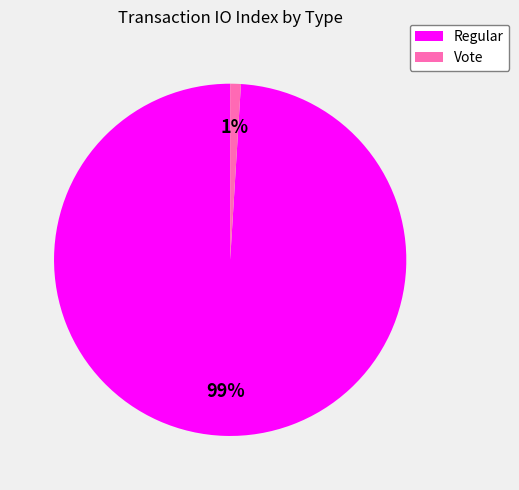

True or false: Vote accounts for 11% of the total.

False